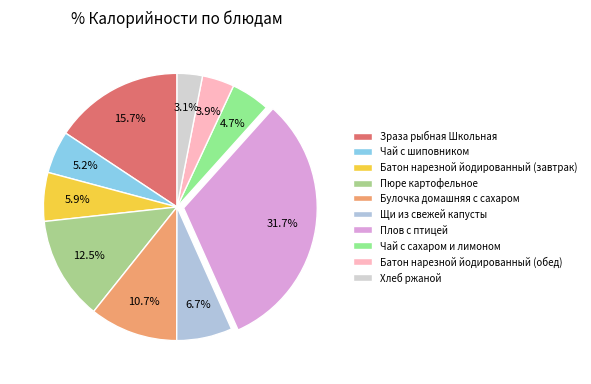

To the nearest percent, what is the difference between the Щи из свежей капусты and Батон нарезной йодированный (завтрак) slice percentages?

1%